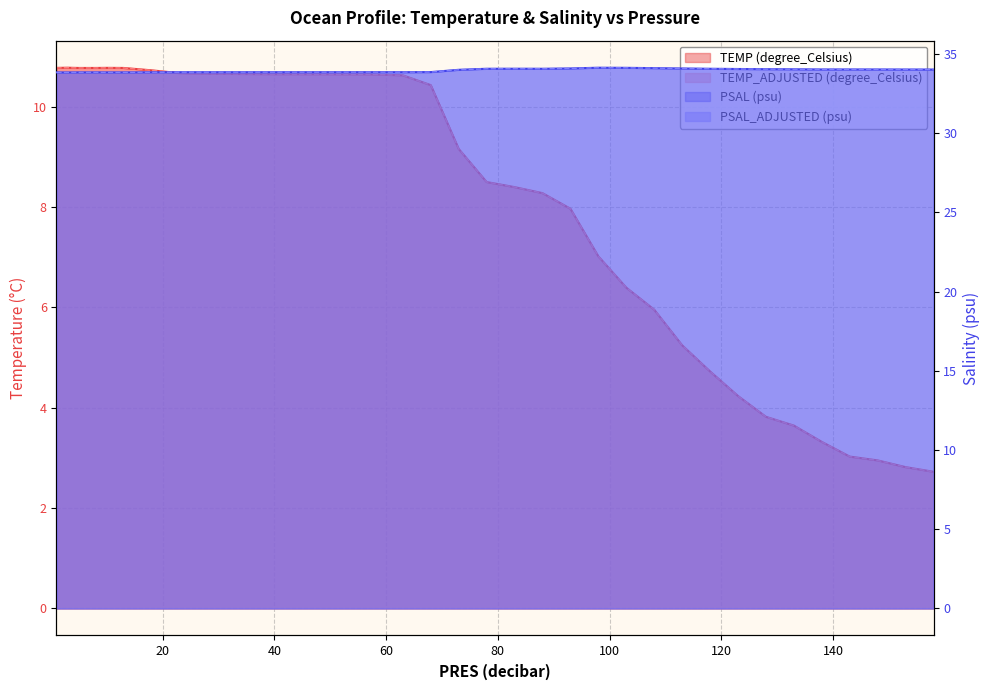

At how many categories does at least one series exceed 17?

40